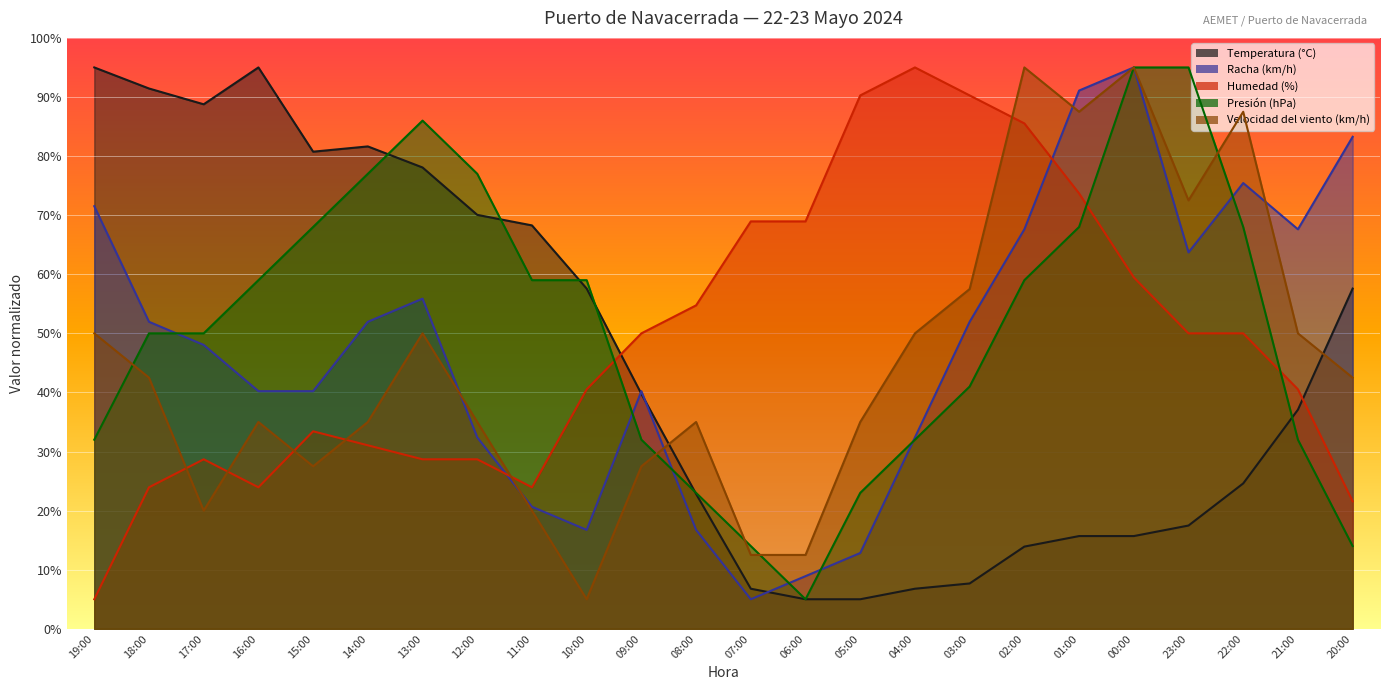

List the series in order of their peak value, lowest first.

Temperatura (°C), Racha (km/h), Humedad (%), Presión (hPa), Velocidad del viento (km/h)